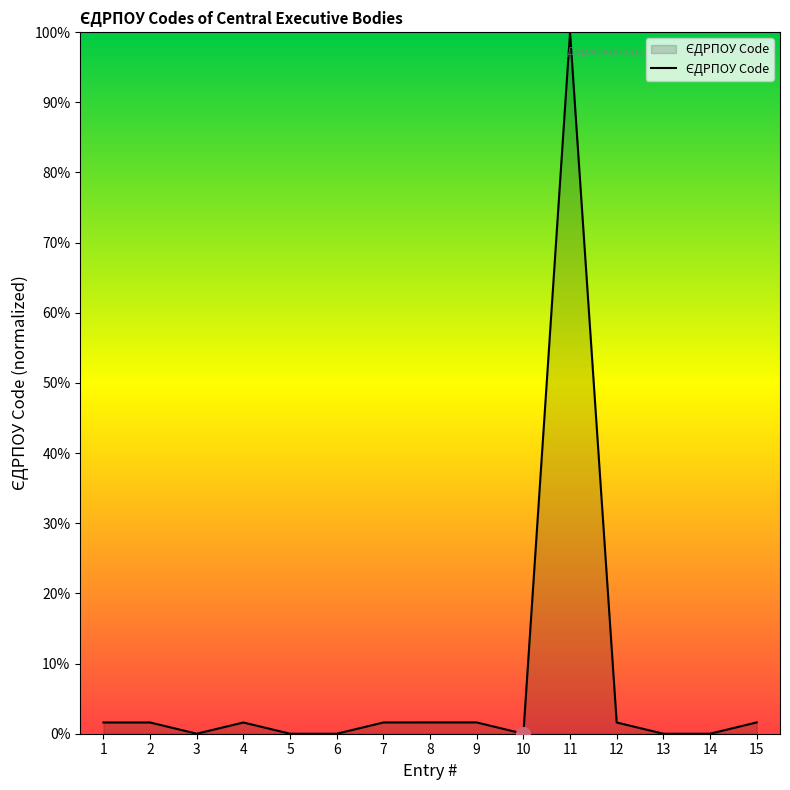

Approximately how many times larger is the value at 12 compared to 4?

1.0